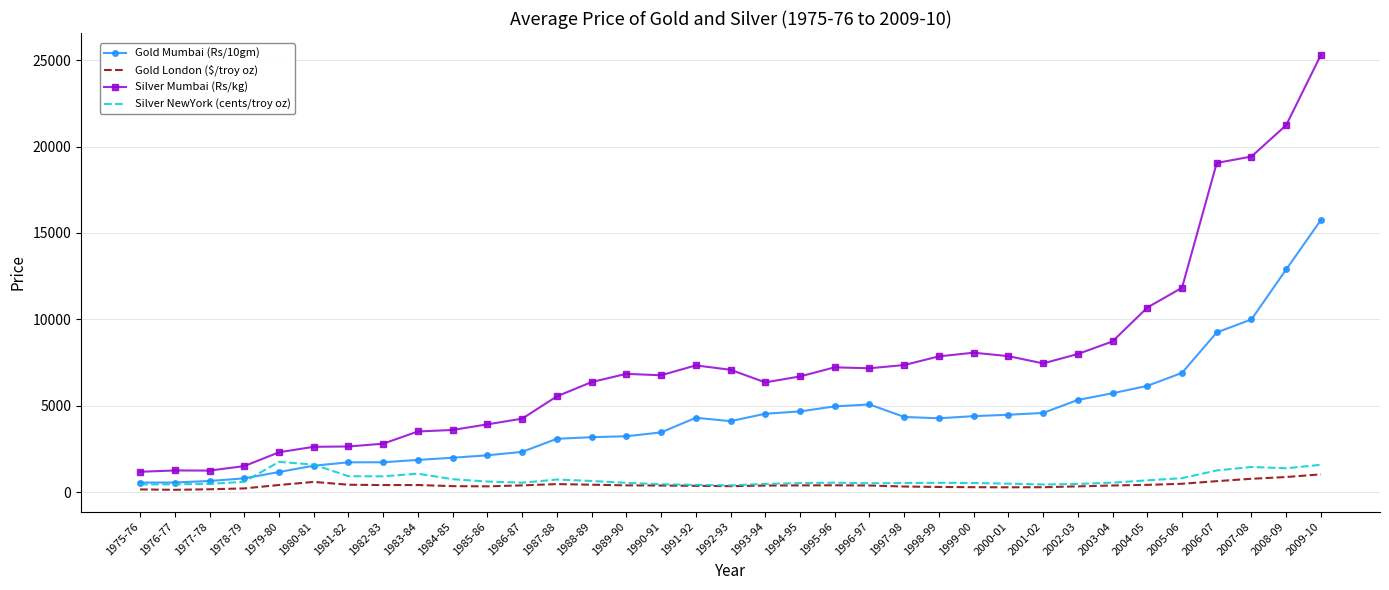

Where is Silver Mumbai (Rs/kg) nearest to the value 13246?

2005-06